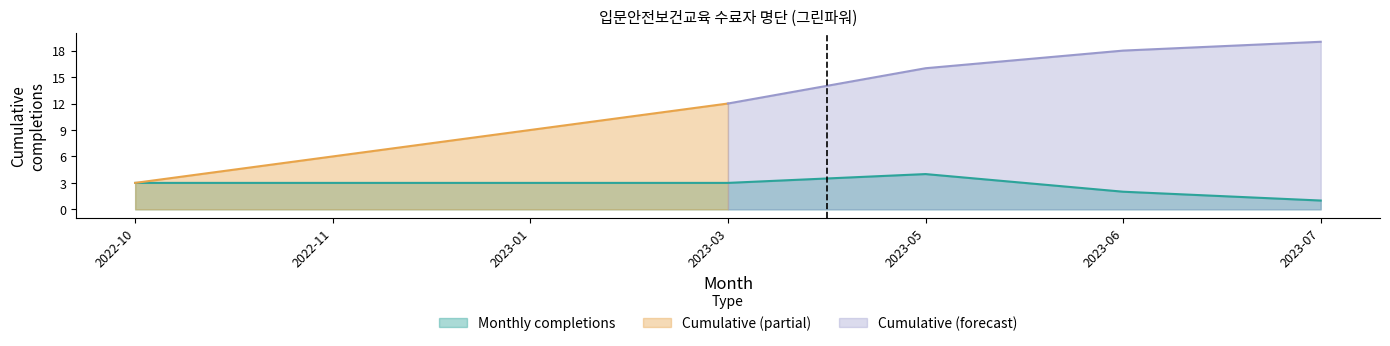

What is the label of the 3rd point from the left?

2023-01